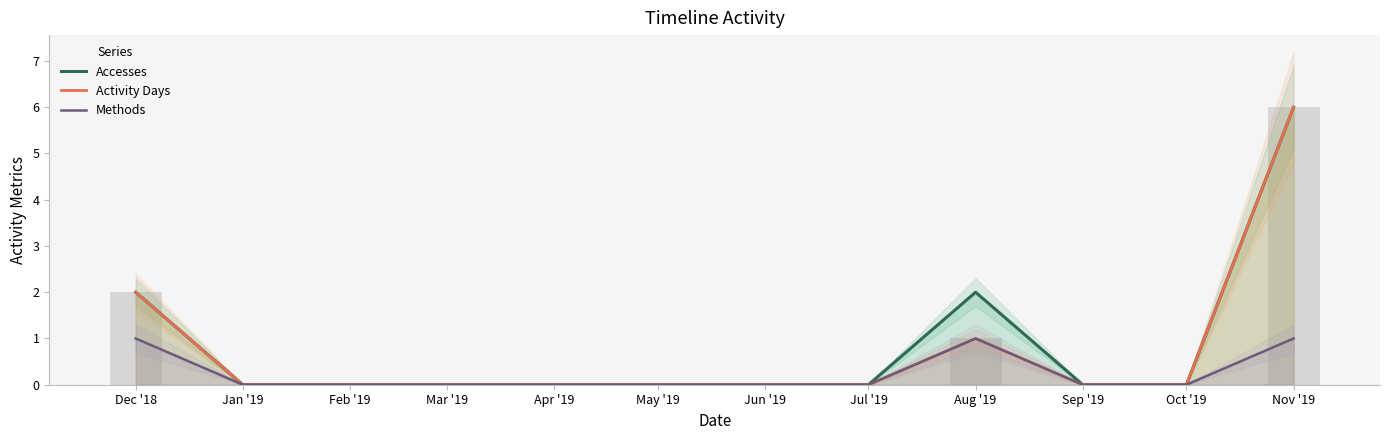

What is the difference between the Accesses values at Dec '18 and May '19?

2